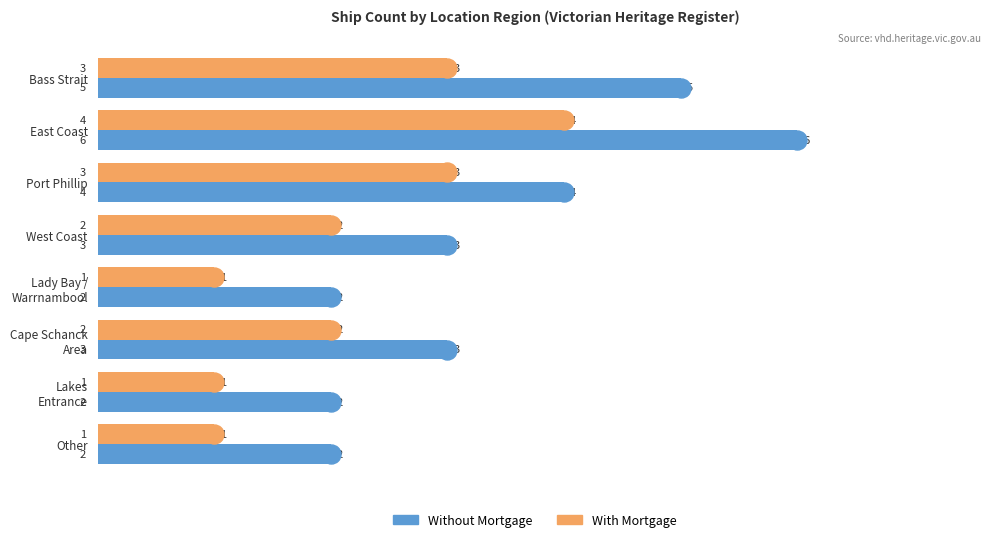

Rank the series by their average value, from highest to lowest.

Without Mortgage, With Mortgage